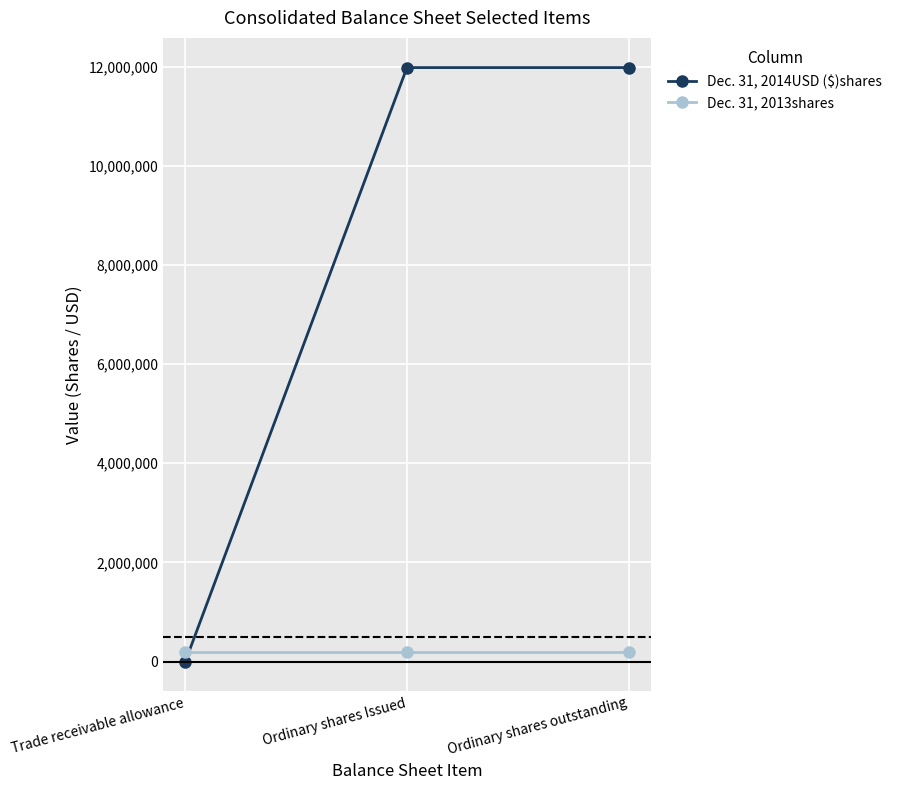

List the series in order of their peak value, lowest first.

Dec. 31, 2013shares, Dec. 31, 2014USD ($)shares